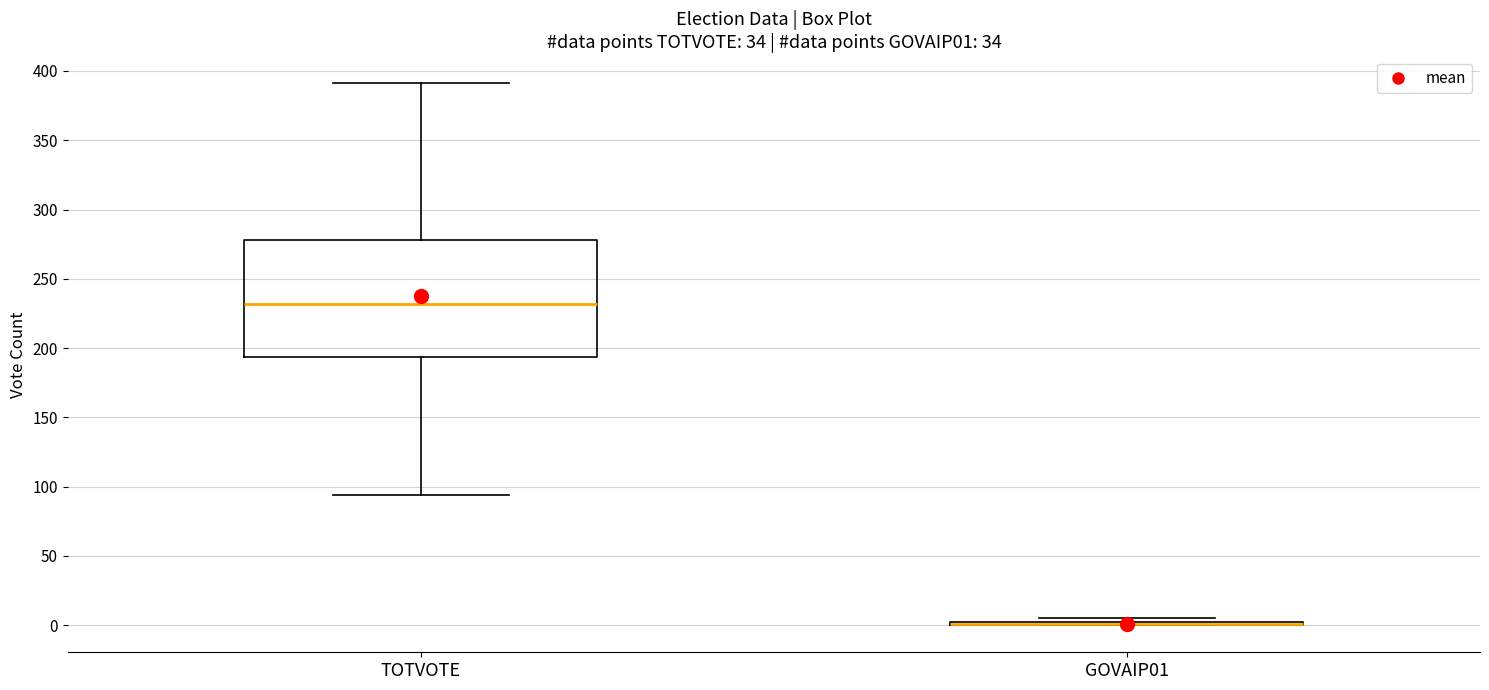

Where does the upper whisker of the box for TOTVOTE end on the y-axis? The values are not printed on the chart, so give them approximately, as read against the axis.

390